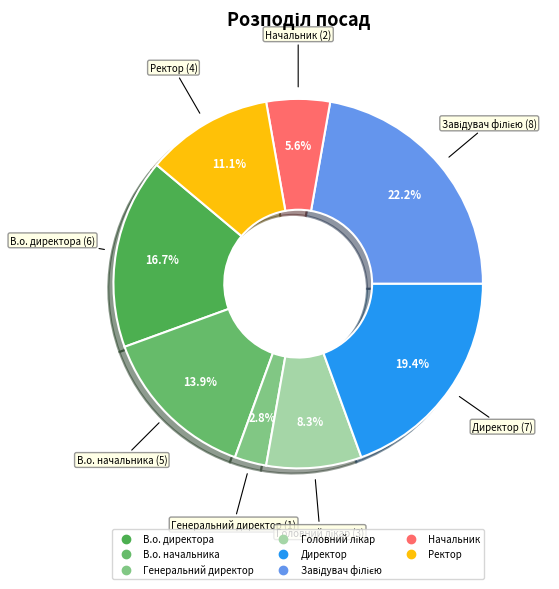

Which category has the smallest portion of the pie?

Генеральний директор